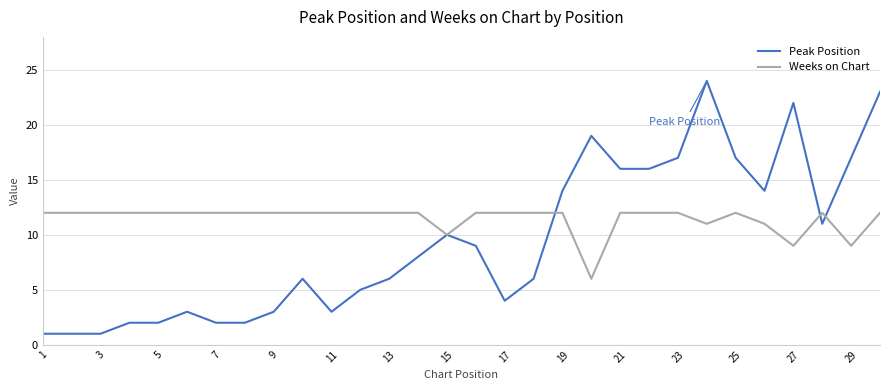

Which series has the largest total across all categories?

Weeks on Chart